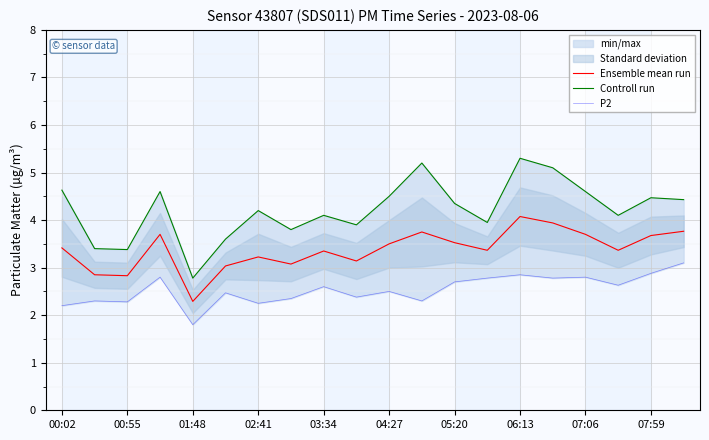

The Ensemble mean run series shows 3.3 at 03:34. True or false?

True